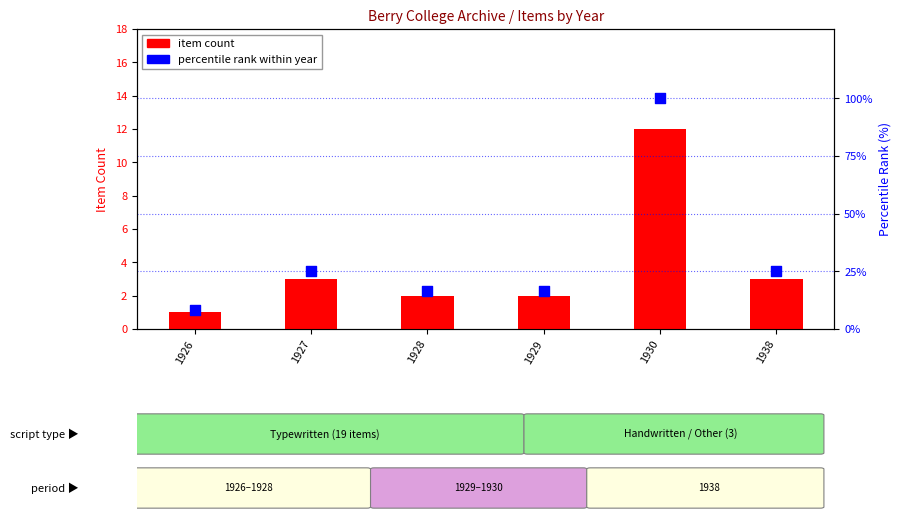

What are all the series names shown in the legend?

item count, percentile rank